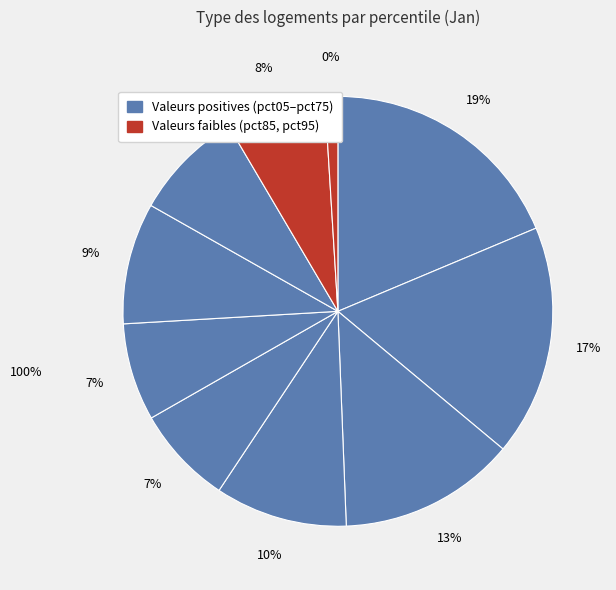

To the nearest percent, what is the combined percentage of pct55 and pct05?

26%